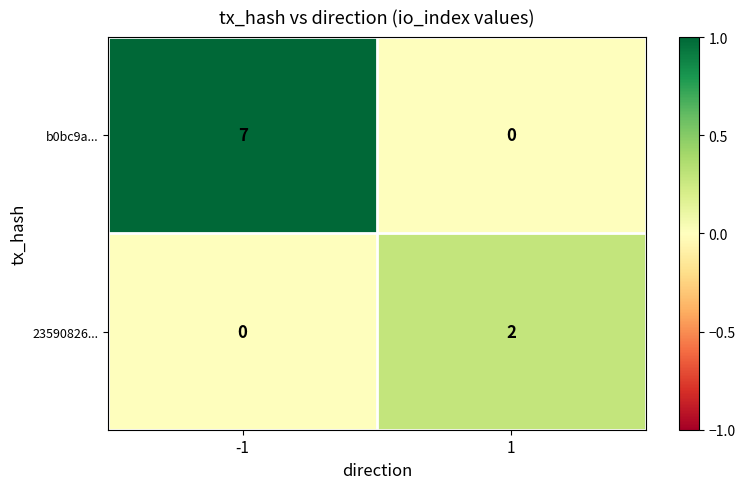

What is the total value across all series at -1?

7